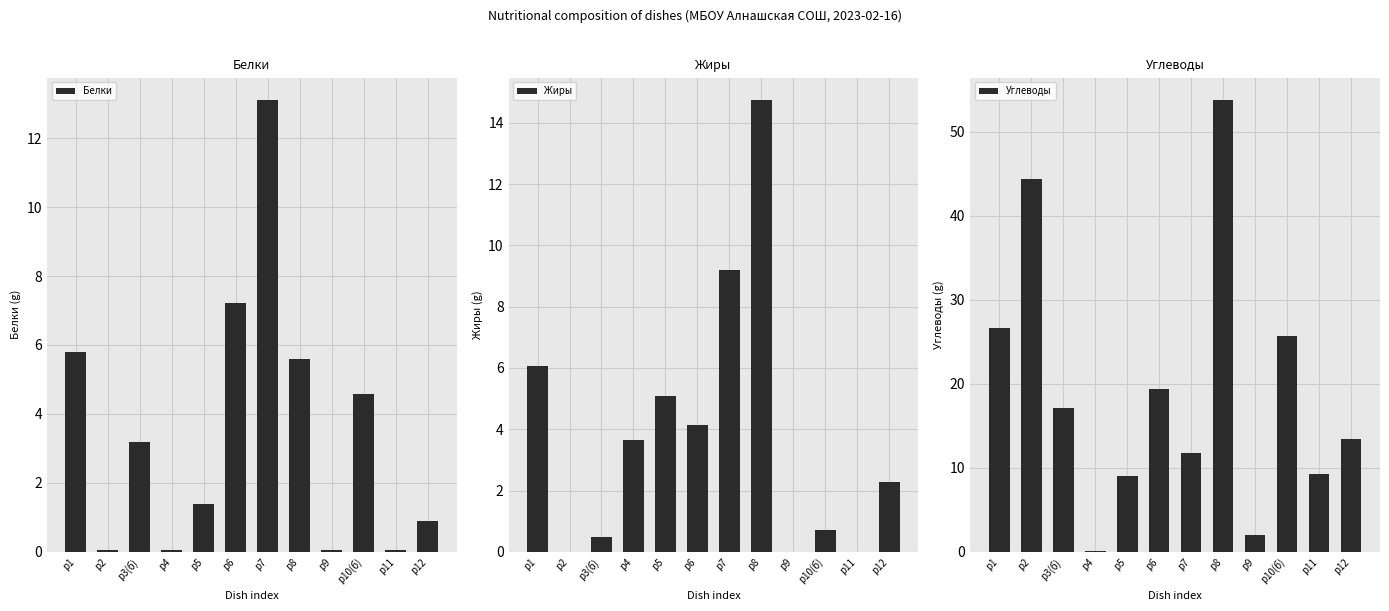

Between p6 and p12, which series saw the biggest shift?

Белки